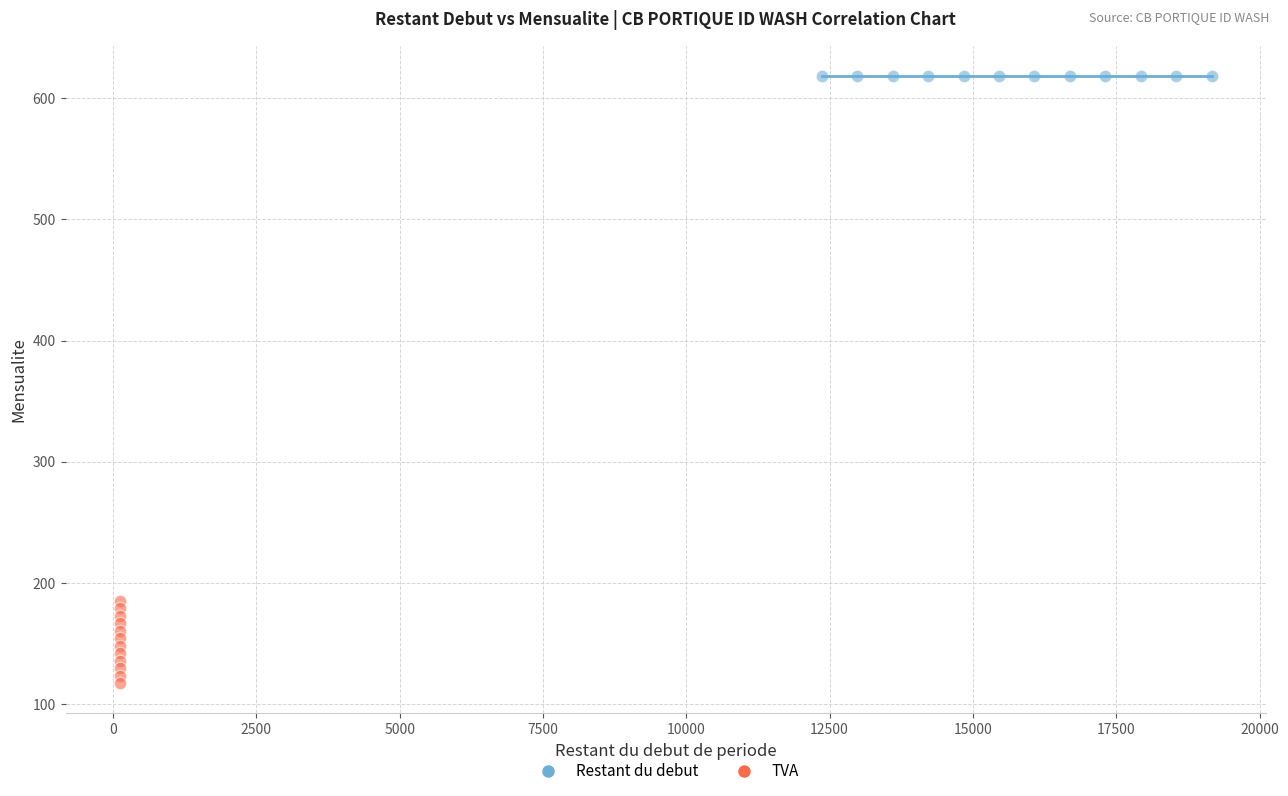

Which series contains the highest Y value?

Restant du debut